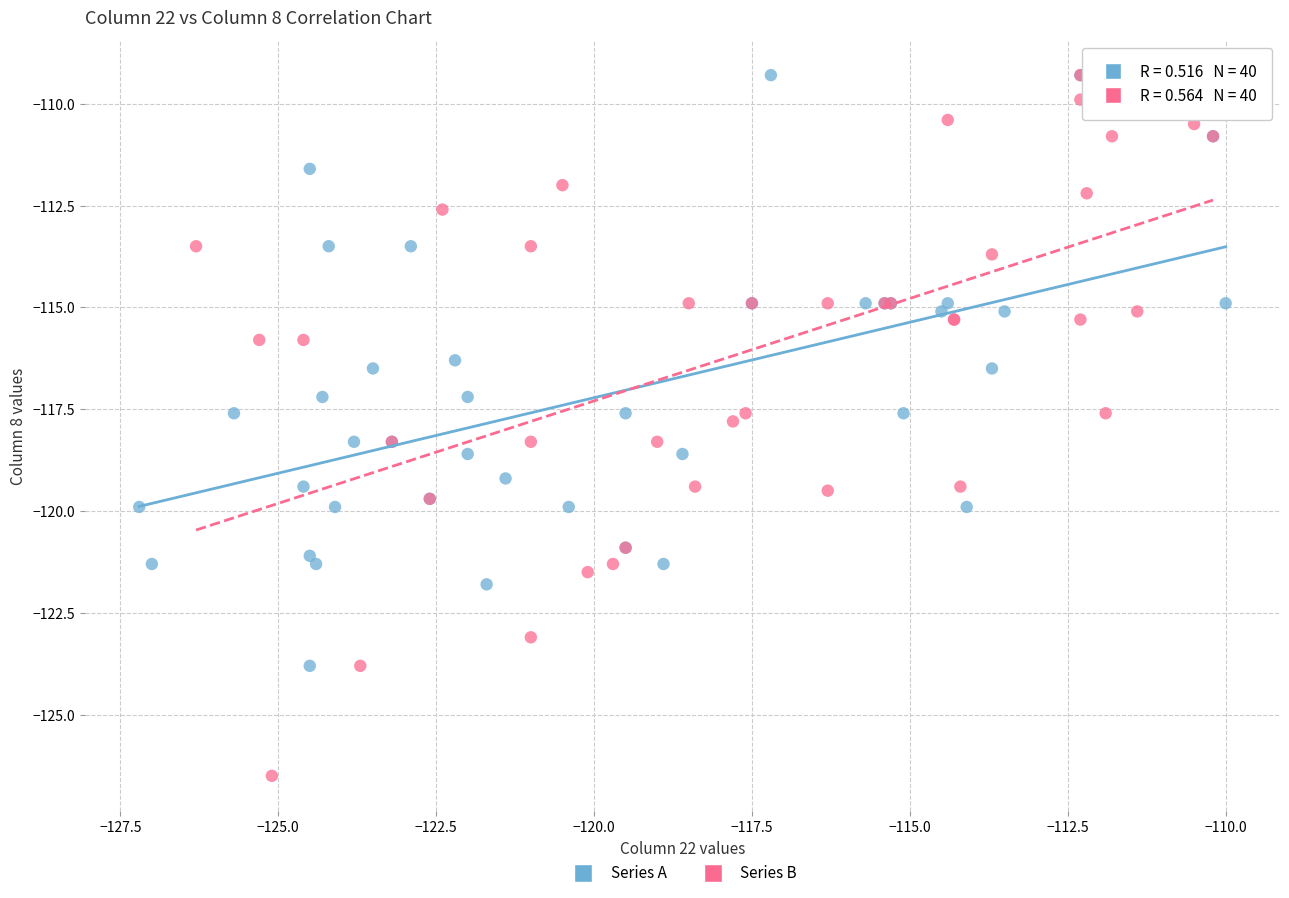

Which series has the largest Y range (max minus min)?

Series B